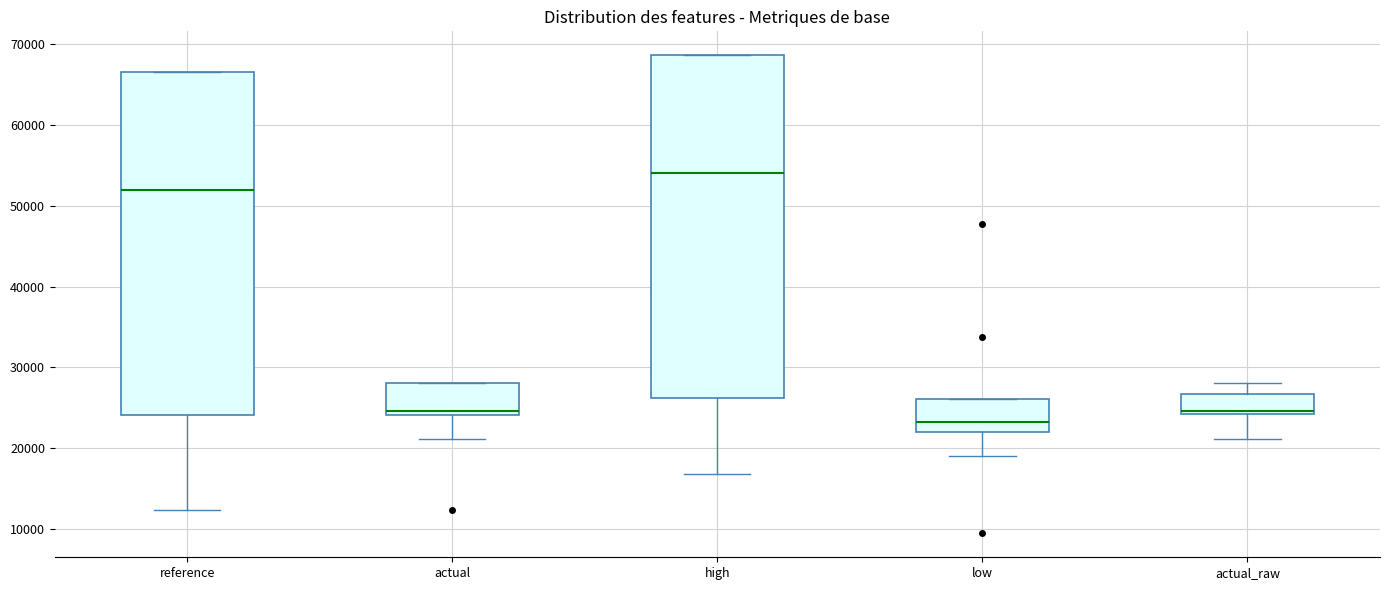

Reading left to right, read every box against the y-axis: the position of its median line, the range the box covers, and the ends of its whiskers. The values are not printed on the chart, so give them approximately, as read against the axis.

reference: median 52000, box 24000 to 67000, whiskers 12000 to 67000
actual: median 25000, box 24000 to 28000, whiskers 21000 to 28000
high: median 54000, box 26000 to 69000, whiskers 17000 to 69000
low: median 23000, box 22000 to 26000, whiskers 19000 to 26000
actual_raw: median 25000, box 24000 to 27000, whiskers 21000 to 28000